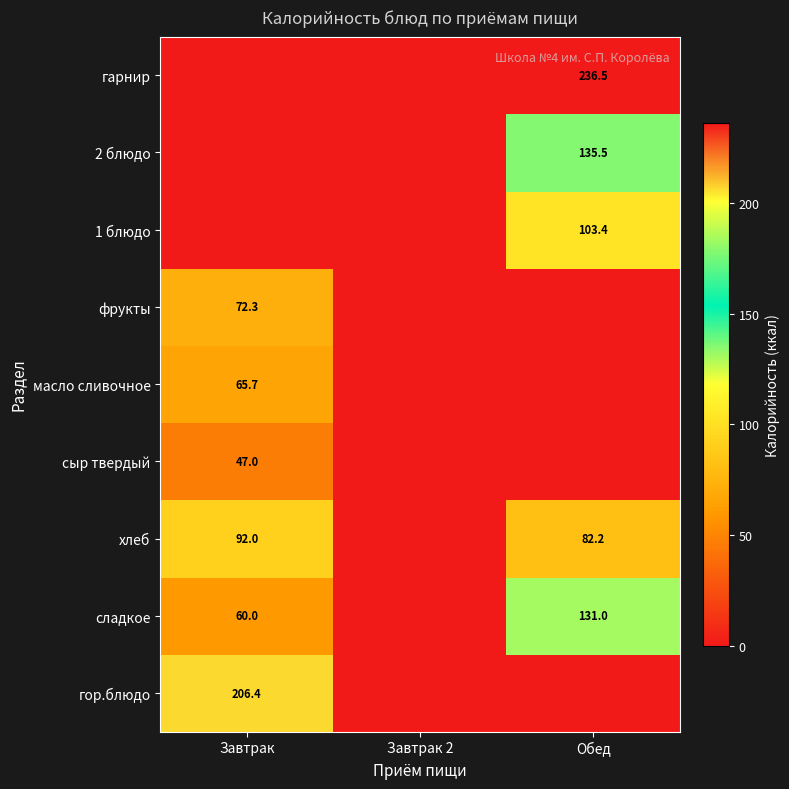

Is it true that 2 блюдо equals 181.1 at Обед?

False